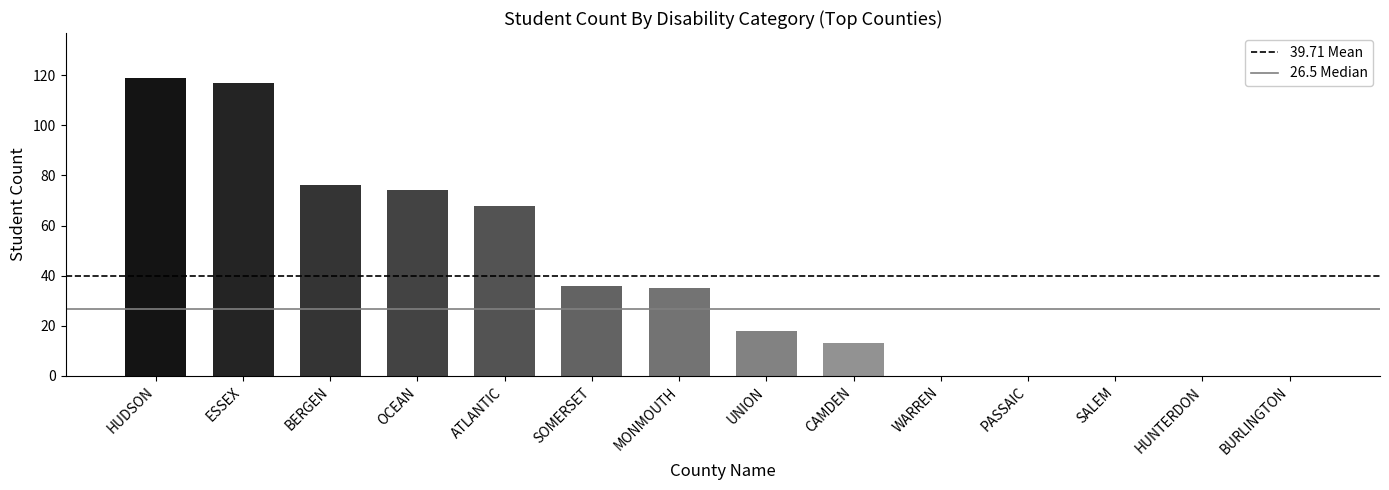

The value at SOMERSET is 36. True or false?

True